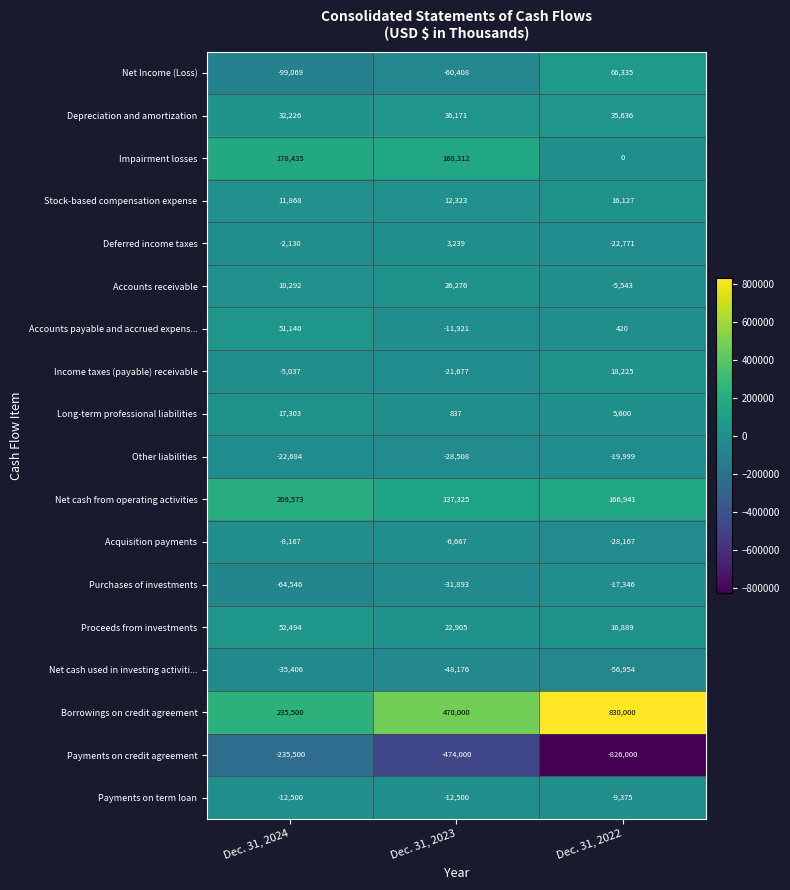

Is it true that Accounts payable and accrued expens... equals 51140 at Dec. 31, 2024?

True